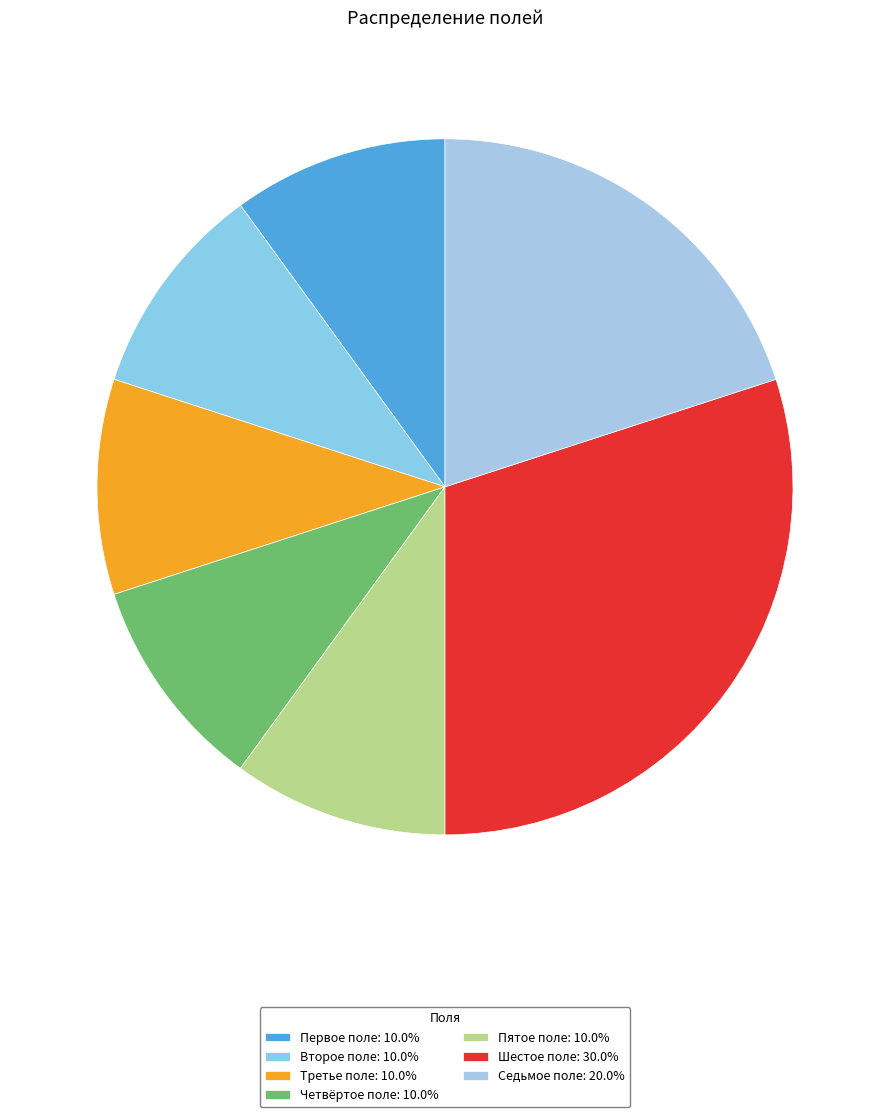

Rank the categories by value from lowest to highest.

Первое поле, Второе поле, Третье поле, Четвёртое поле, Пятое поле, Седьмое поле, Шестое поле